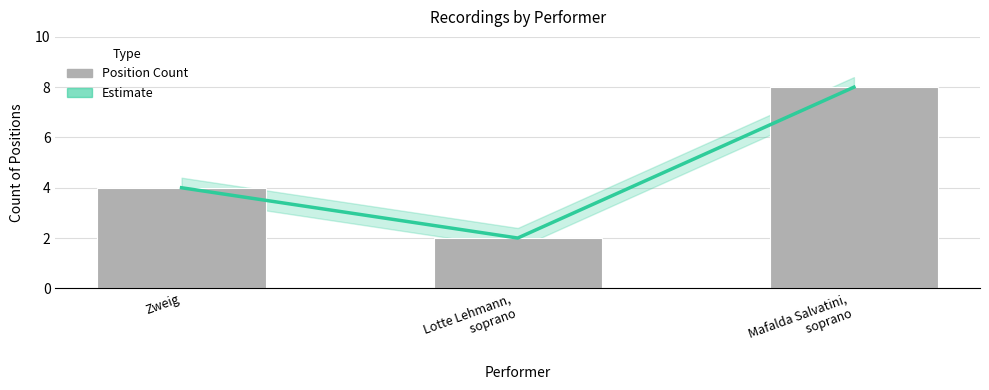

What is the difference between the maximum and second lowest values in the Count of Positions series?

4